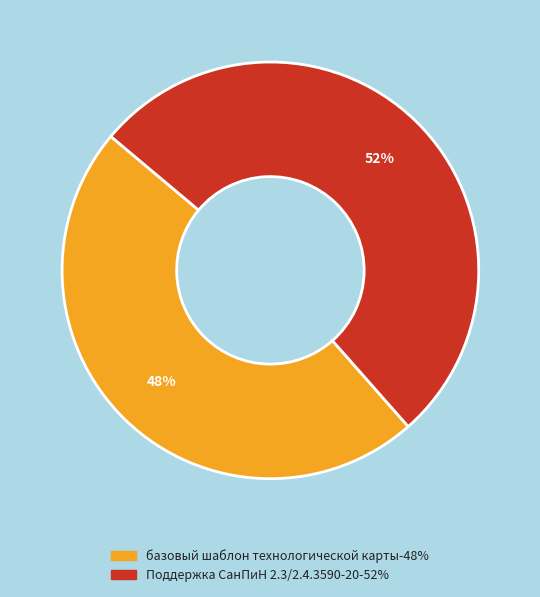

The базовый шаблон технологической карты slice represents 48% of the pie. True or false?

True